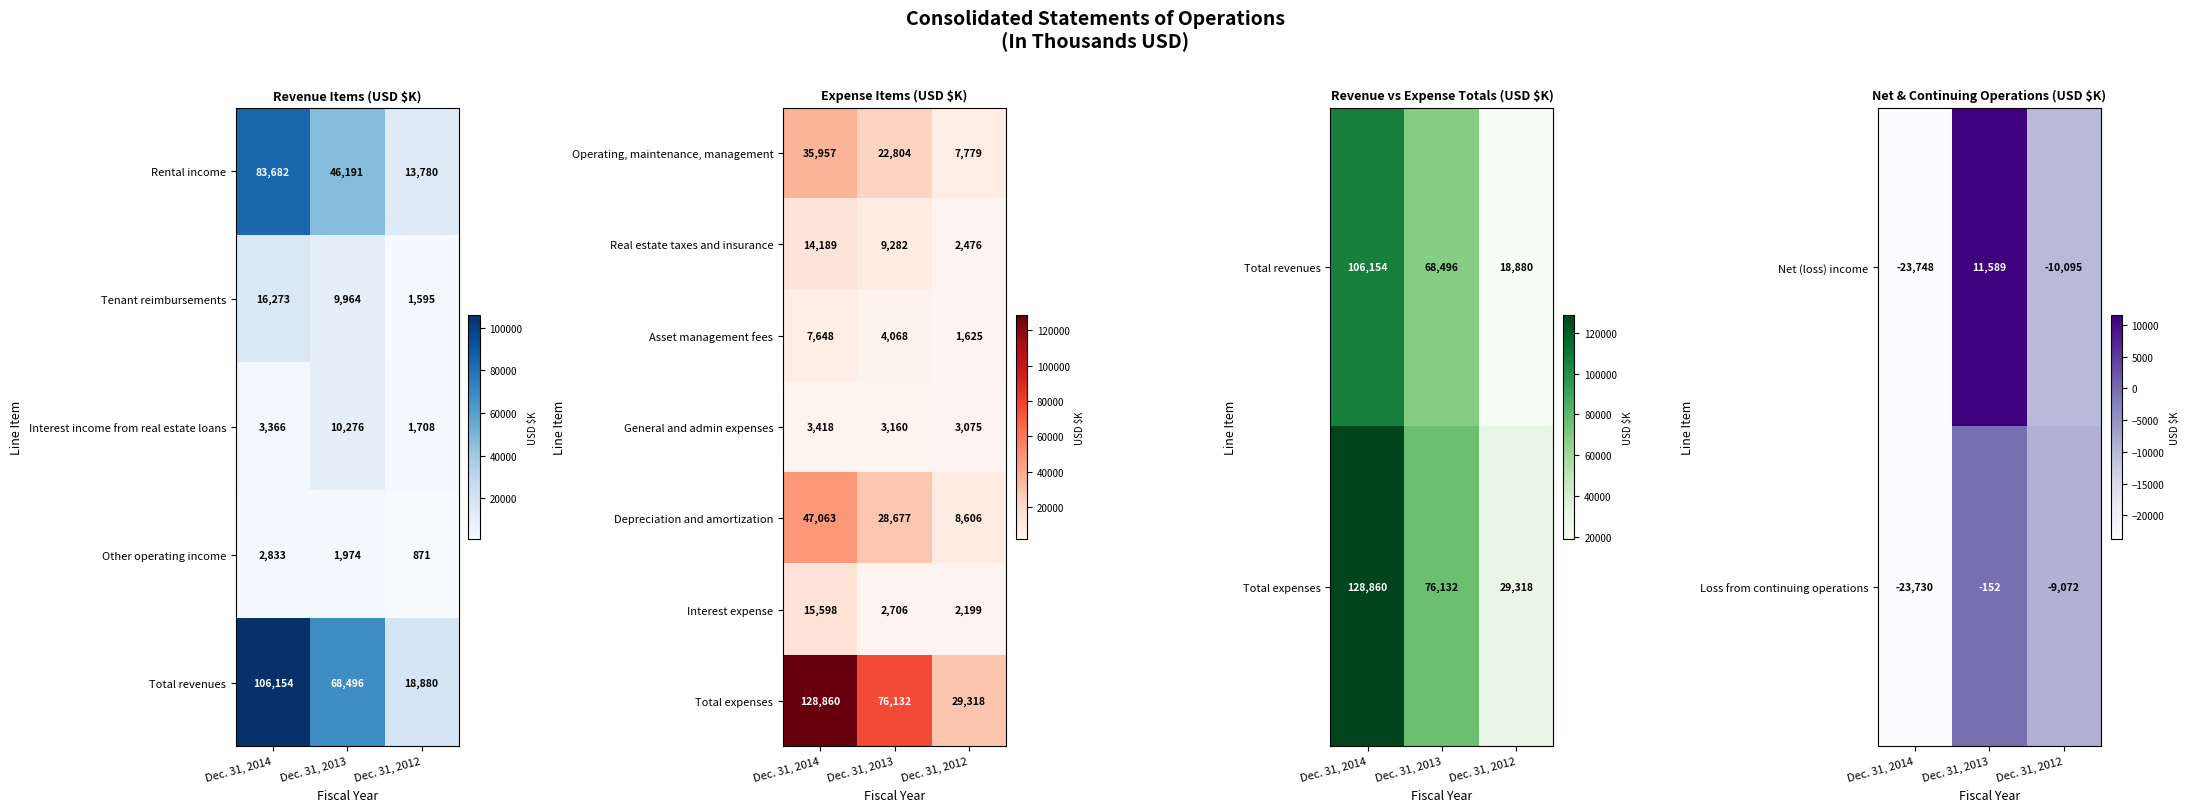

What is the difference between the second highest and minimum values in the General and admin expenses series?

85